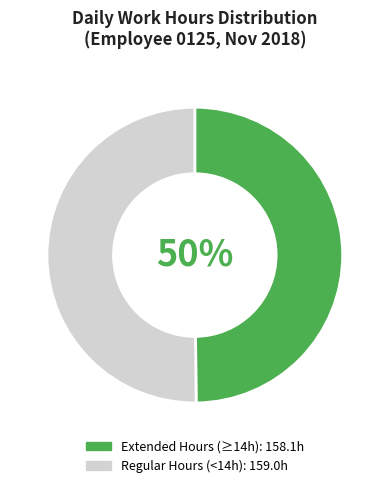

Count the number of slices in the pie.

2